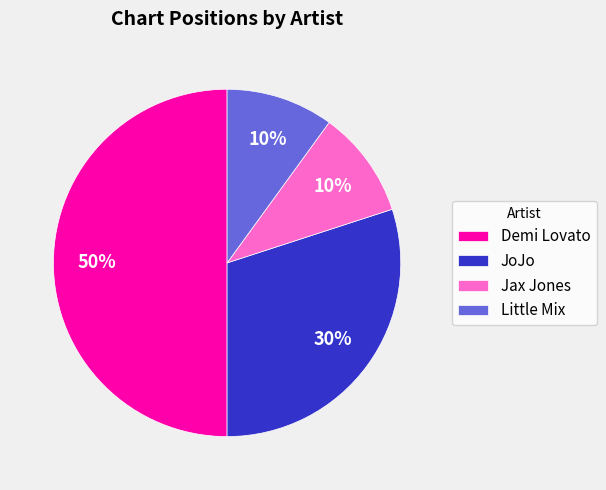

True or false: Jax Jones accounts for 23% of the total.

False